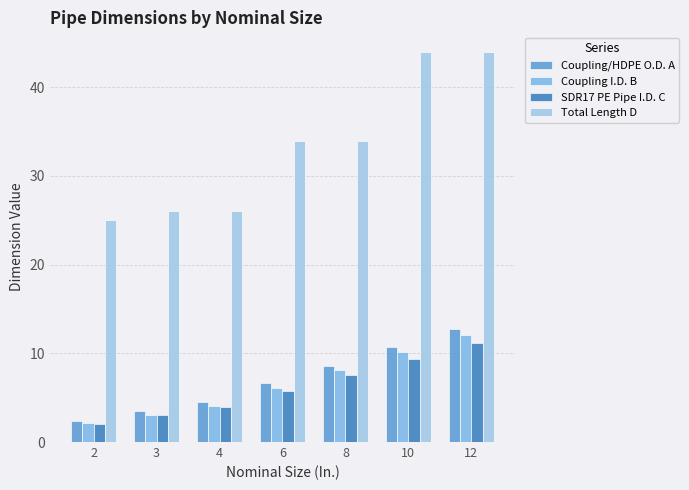

What is the smallest value displayed?

2.1